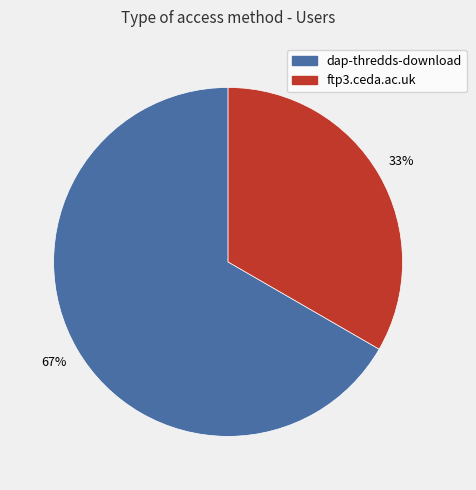

Which category accounts for the majority?

dap-thredds-download